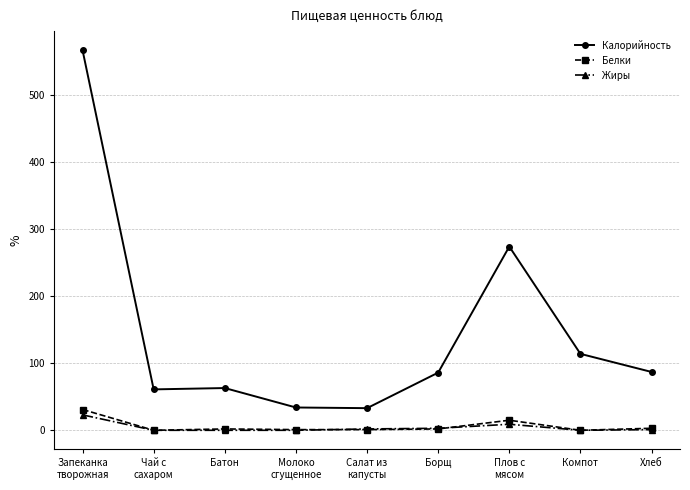

Is the value of Жиры at Молоко
сгущенное greater than the value of Калорийность at Чай с
сахаром?

No